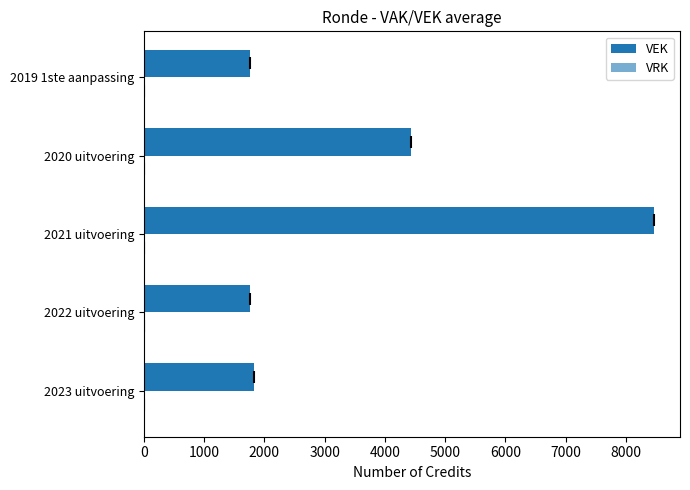

How many categories are shown in the chart?

5